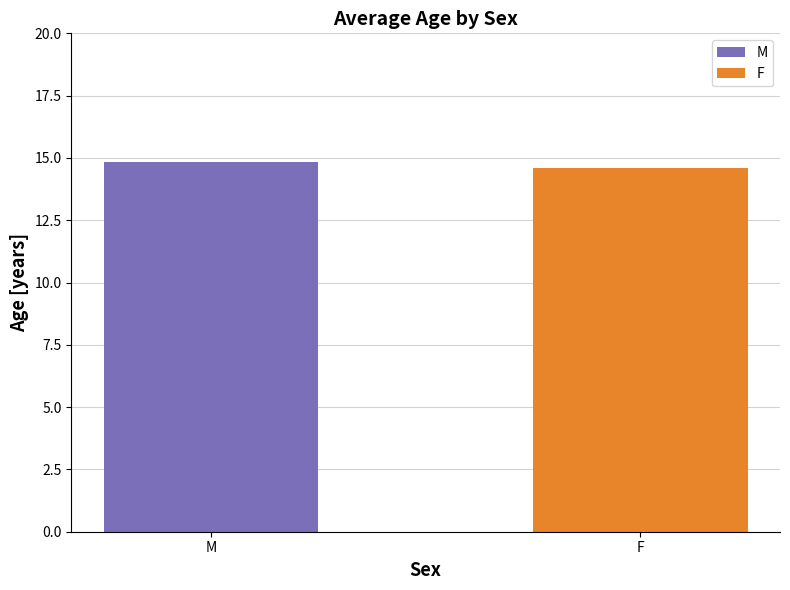

Reading left to right, transcribe all the data shown in this chart.

14.8	14.6